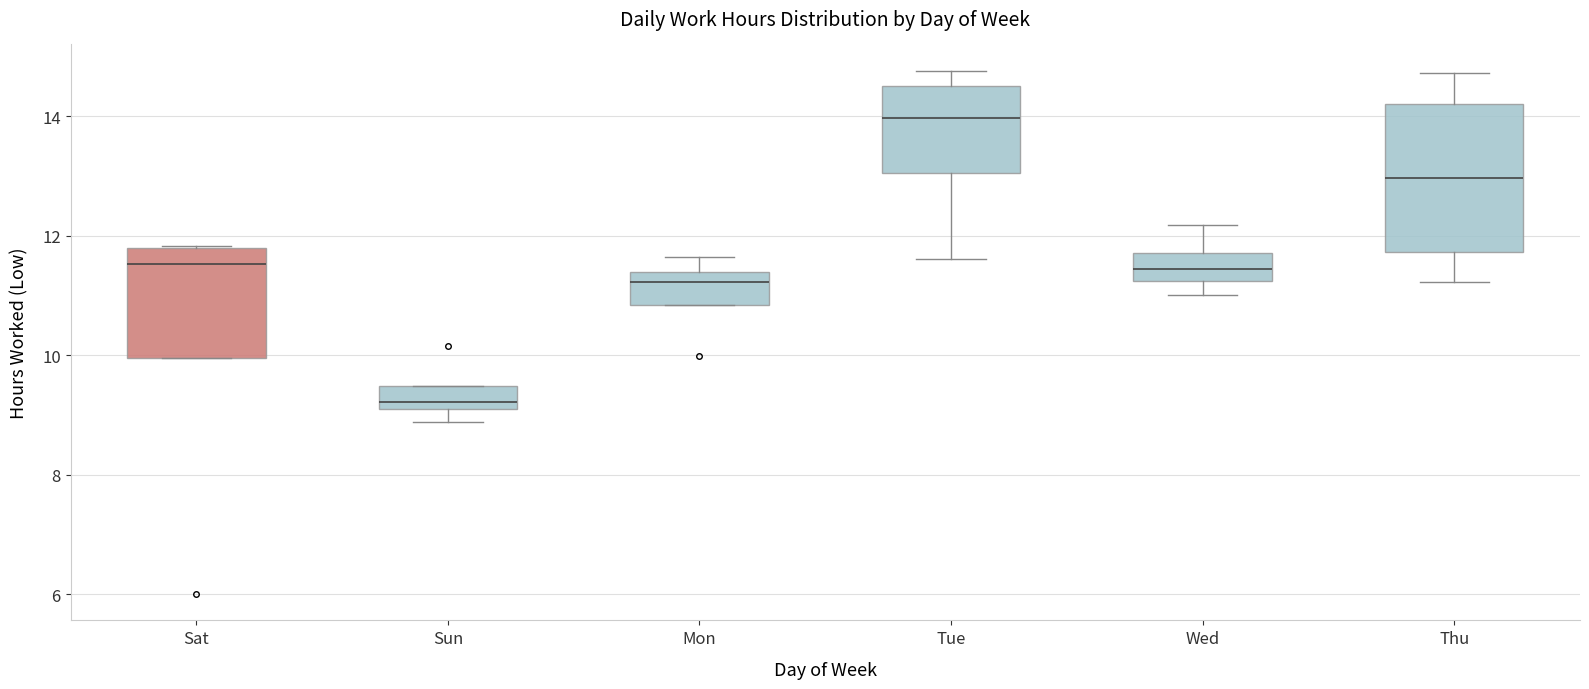

Where does the upper whisker of the box for Thu end on the y-axis? The values are not printed on the chart, so give them approximately, as read against the axis.

14.8